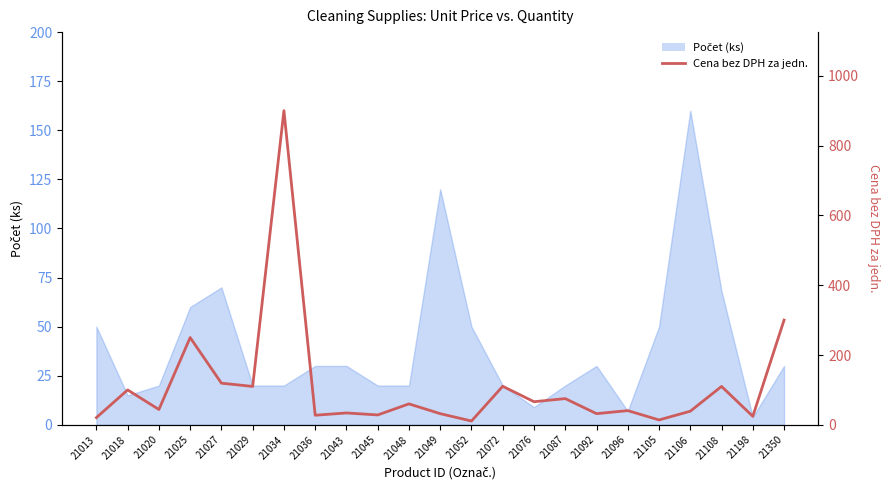

At which label is the value closest to 455?

21350